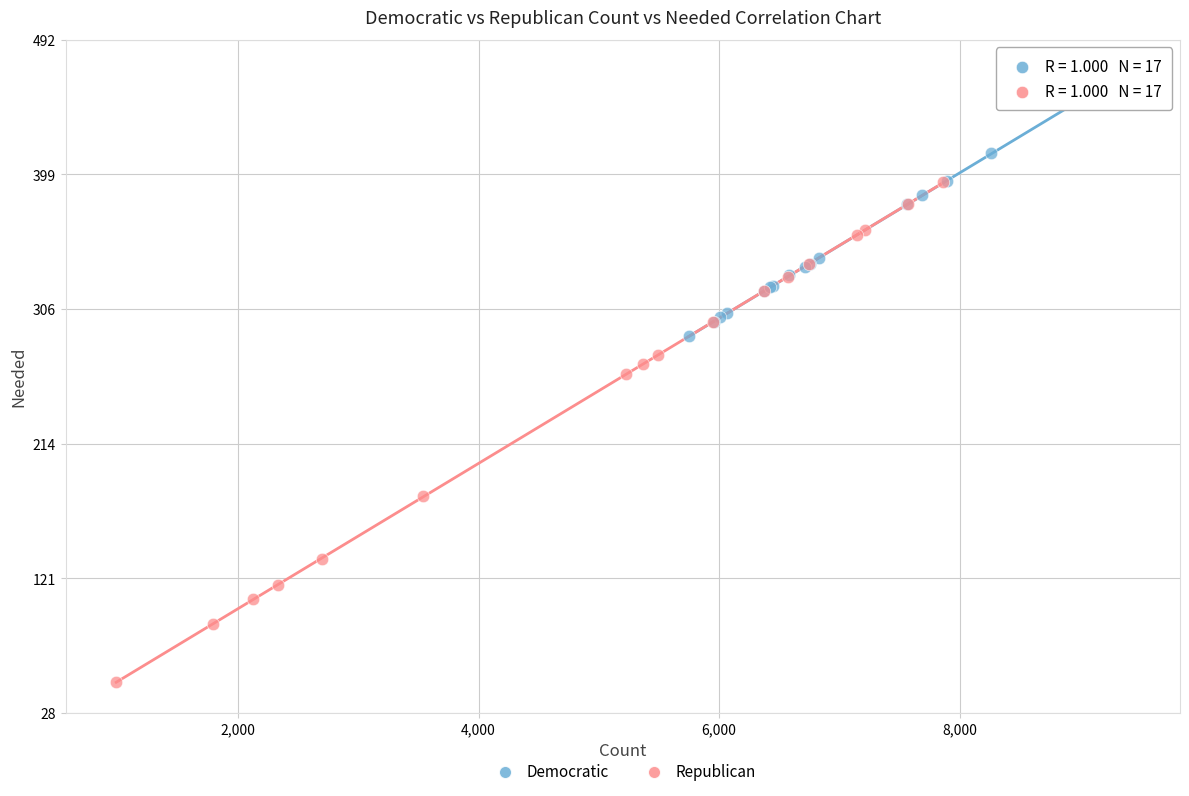

Which series has the largest Y range (max minus min)?

Republican